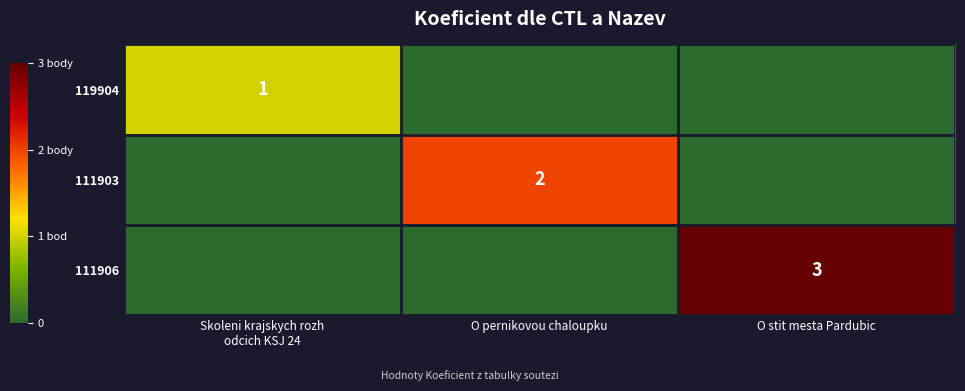

Between O pernikovou chaloupku and Skoleni krajskych rozh
odcich KSJ 24, which is larger?

Skoleni krajskych rozh
odcich KSJ 24